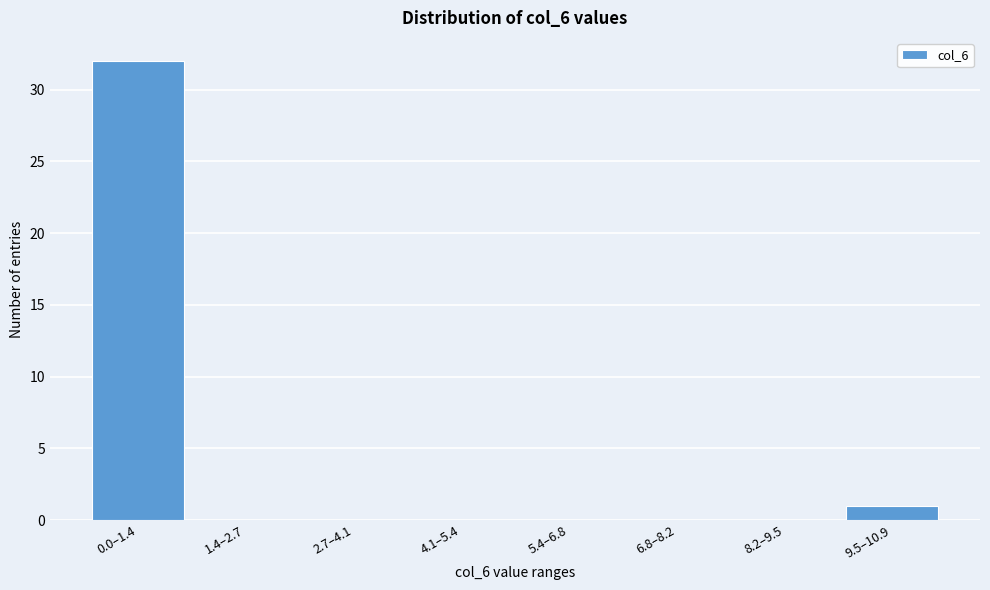

Reading right to left, transcribe all the data shown in this chart.

9.5–10.9=1	8.2–9.5=0	6.8–8.2=0	5.4–6.8=0	4.1–5.4=0	2.7–4.1=0	1.4–2.7=0	0.0–1.4=32